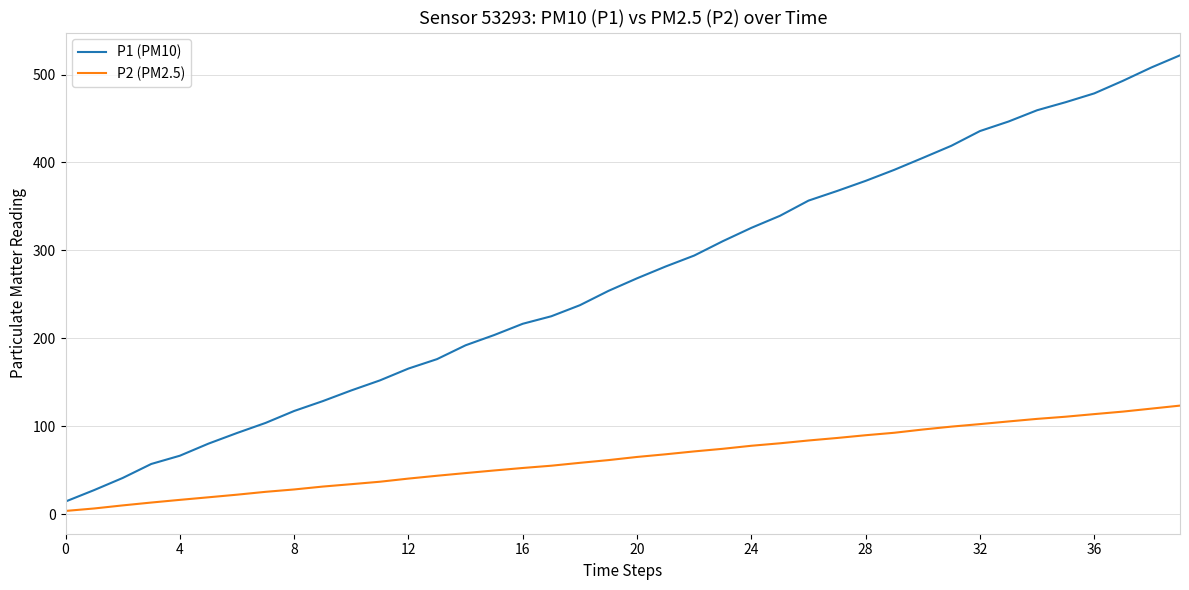

Rank the series by their average value, from lowest to highest.

P2 (PM2.5), P1 (PM10)